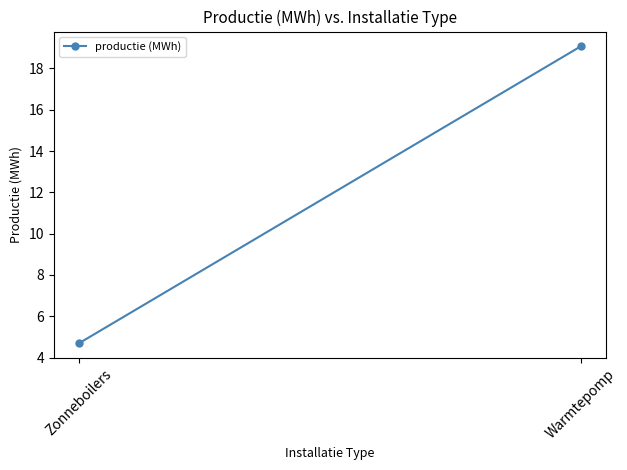

How many data points are less than 19?

1